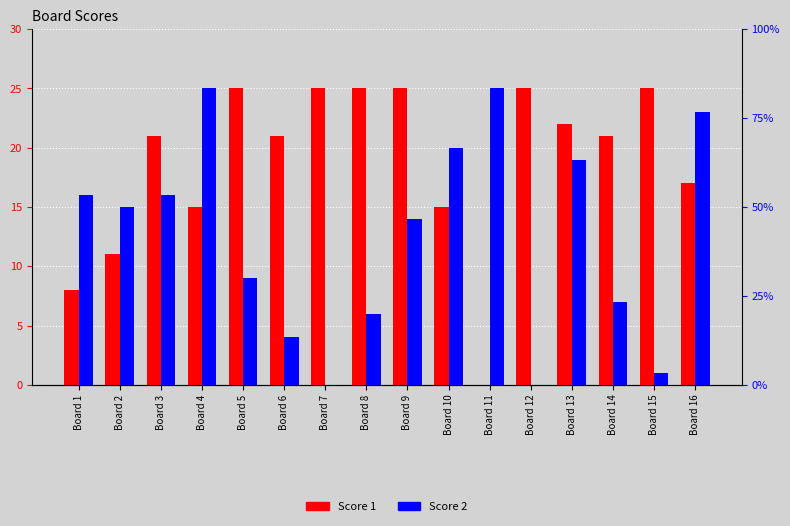

What is the total value across all series at Board 6?

25